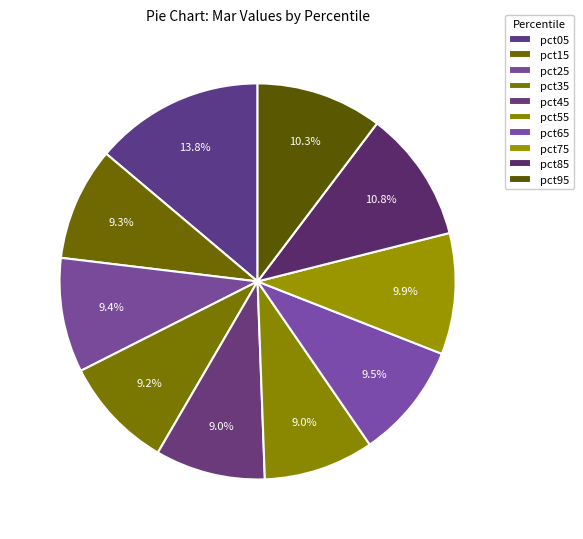

How many slices are in this pie chart?

10